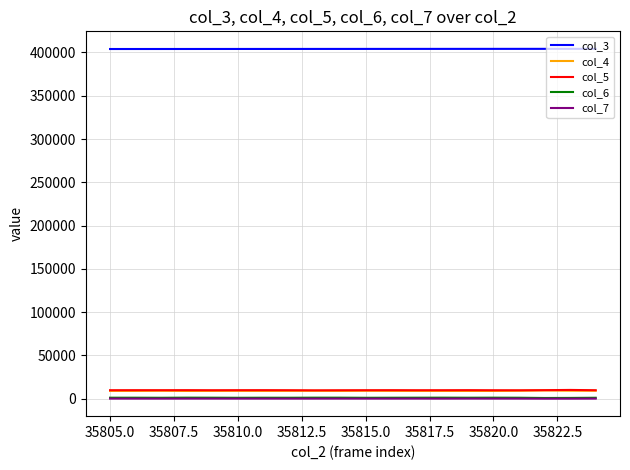

True or false: col_7 and col_3 cross at least once.

False